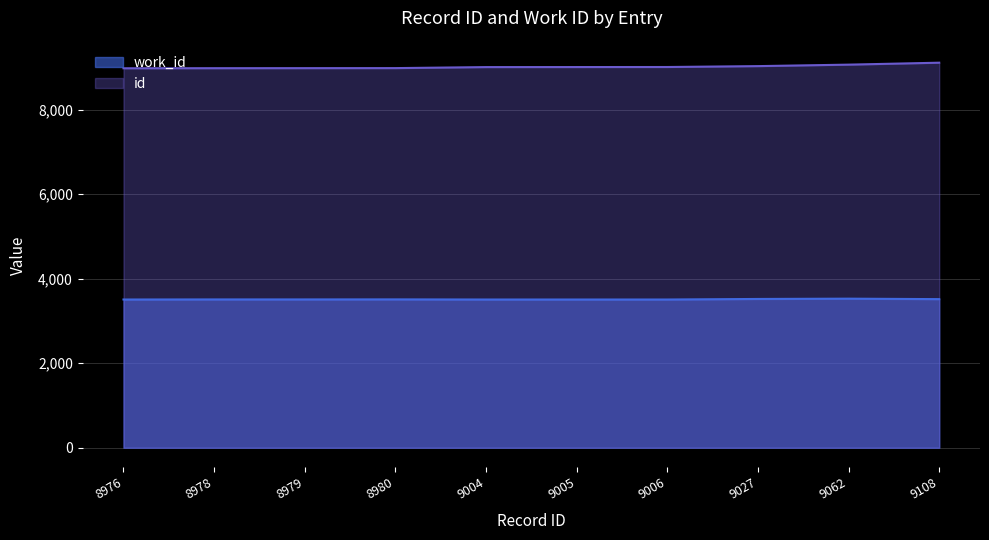

What is the smallest value displayed?

3506